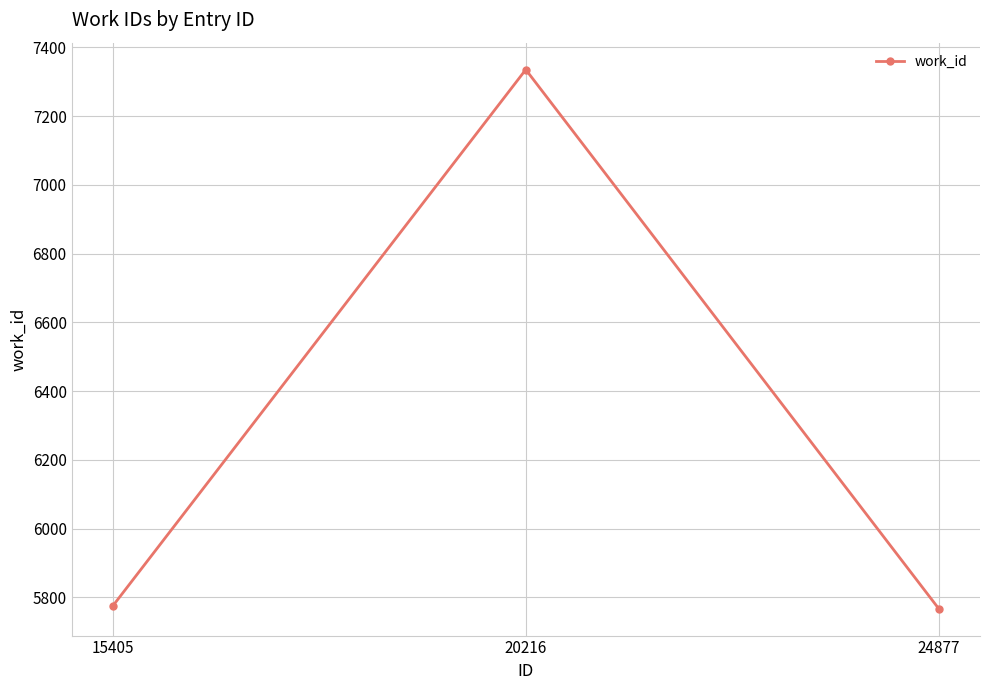

Does the chart display data point markers on the line(s)?

Yes